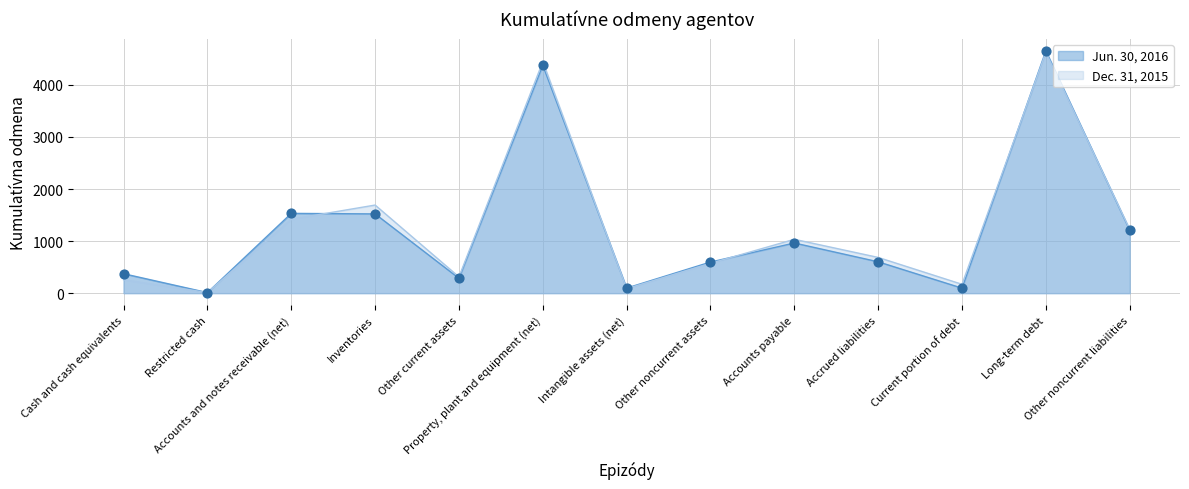

Which series has the largest total across all categories?

Dec. 31, 2015